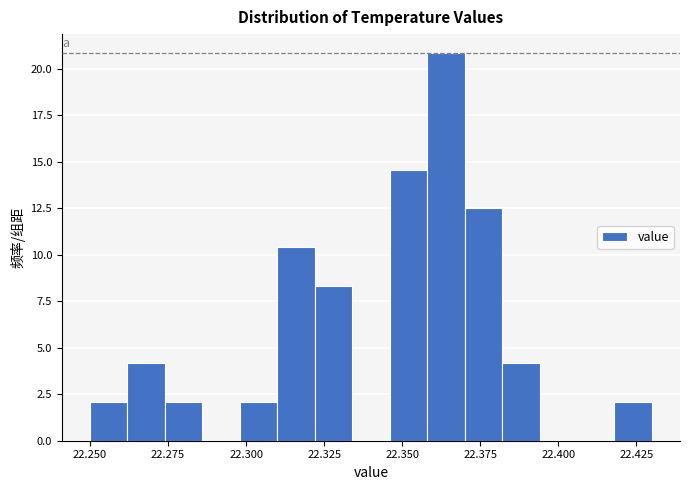

Read against the x-axis, roughly where is the centre of the tallest bar?

22.365